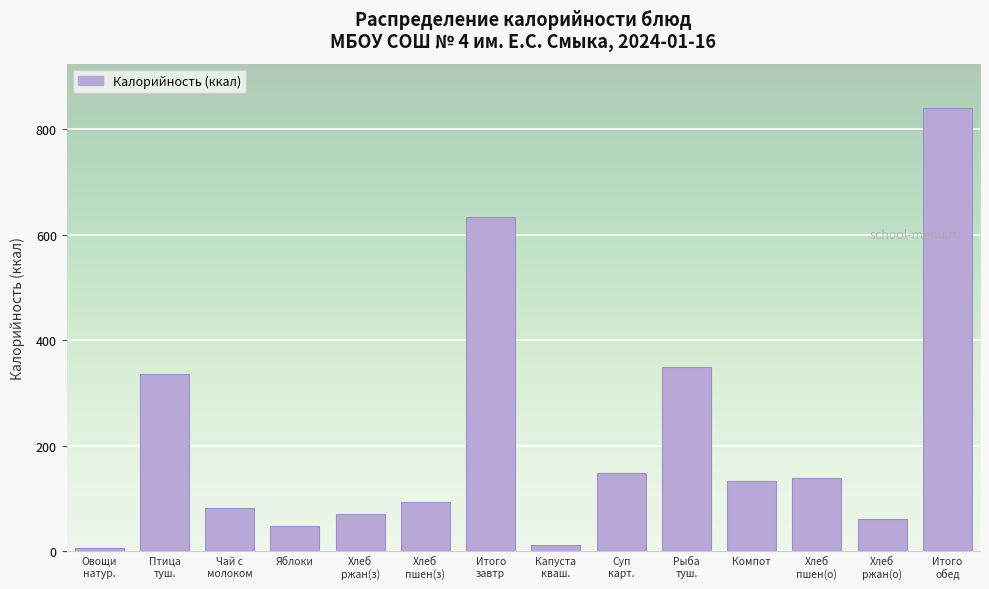

The chart shows a value of 47.0 at Яблоки. True or false?

True